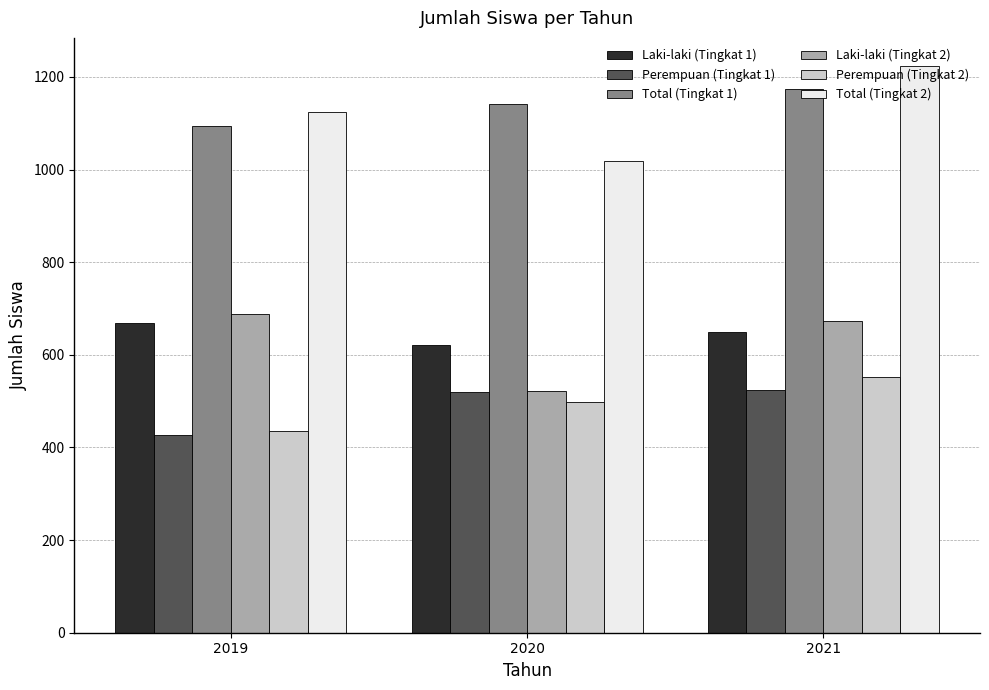

How many bars are there in total?

18